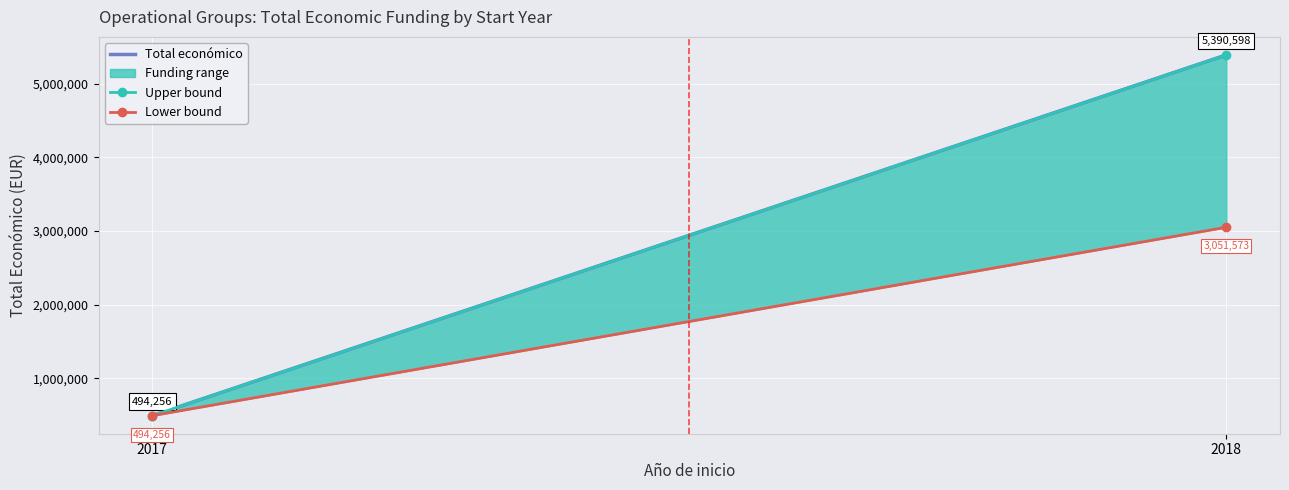

Which series has the largest total across all categories?

Total económico